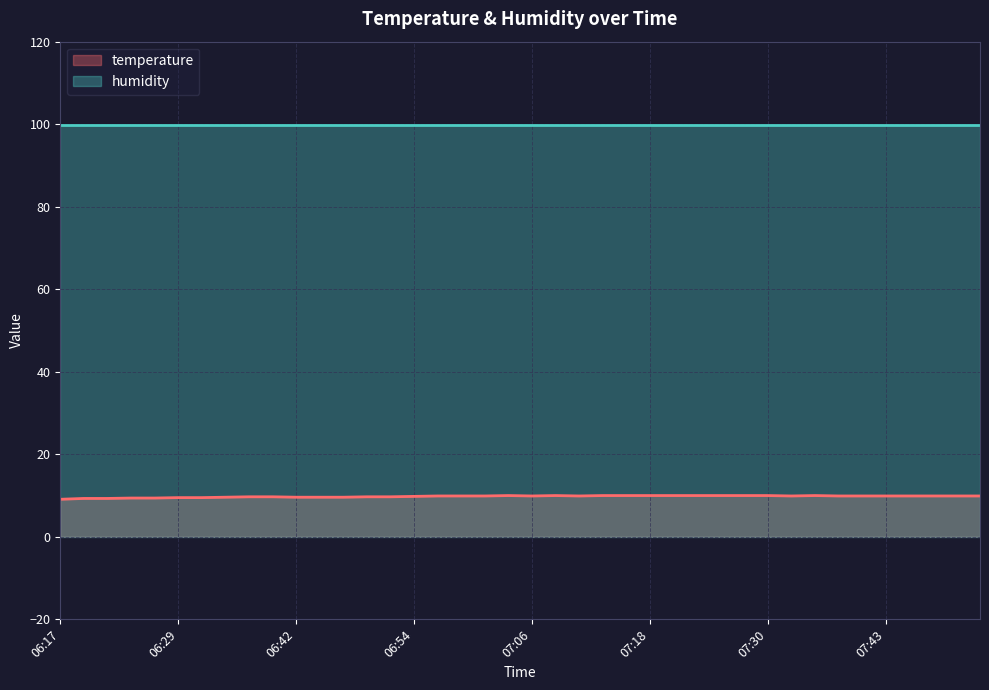

Rank the series by their average value, from lowest to highest.

temperature, humidity